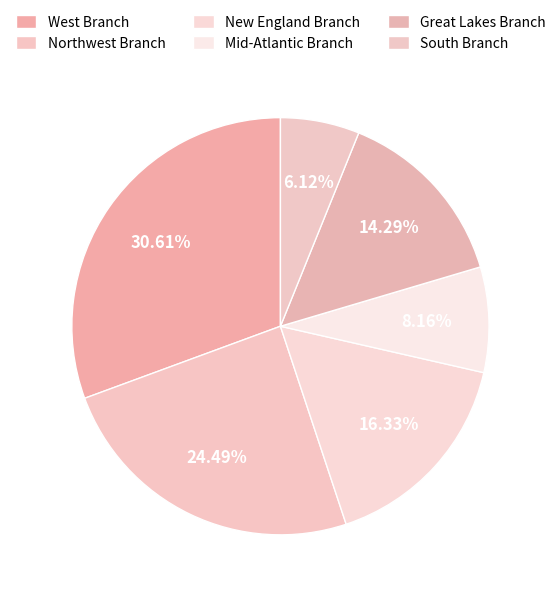

What is the smallest slice in the pie chart?

South Branch